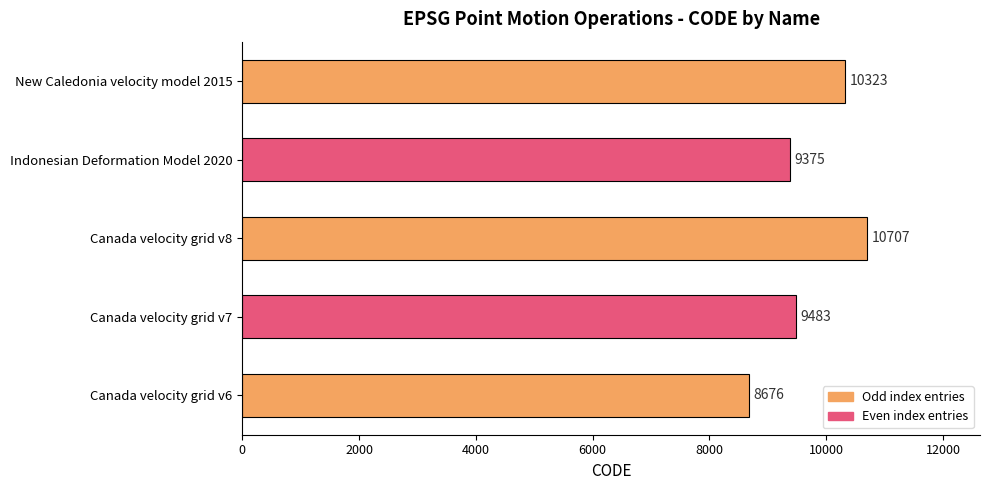

What is the approximate value at New Caledonia velocity model 2015, to the nearest 50?

10300